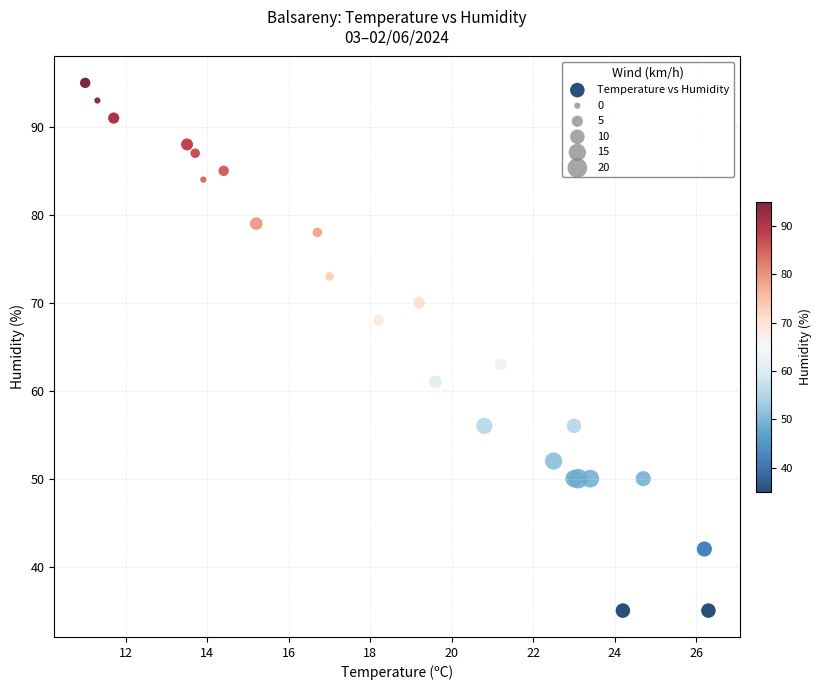

What Y value in the scatter plot is closest to 65?

63